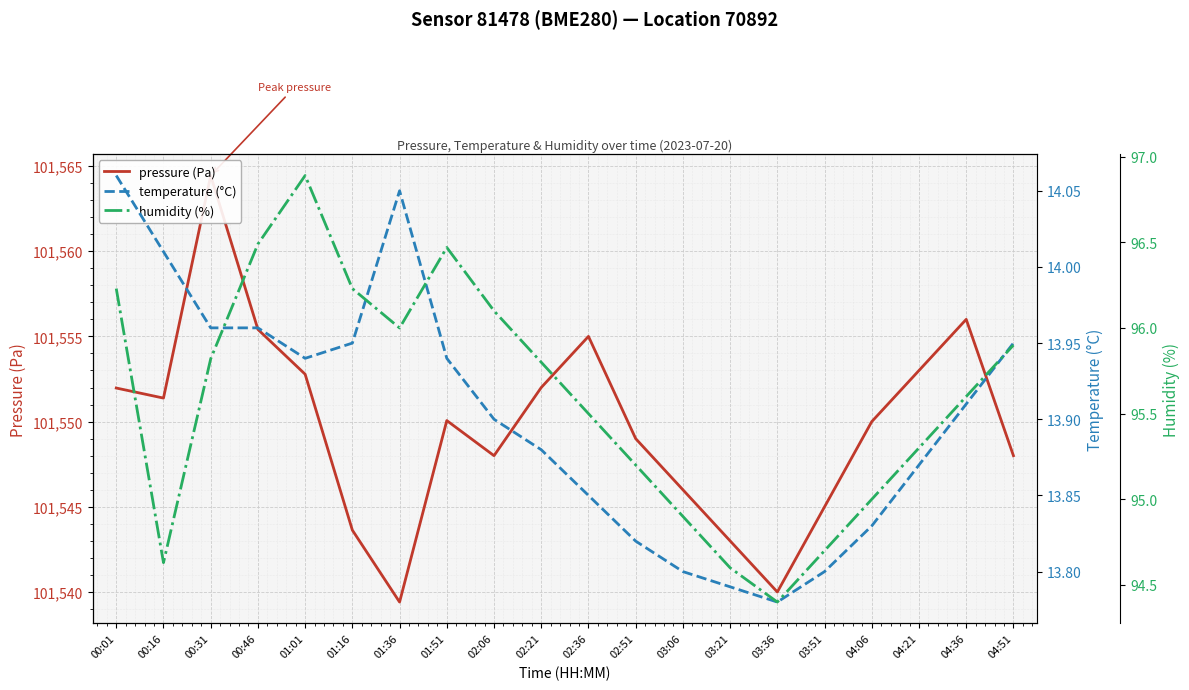

Is it true that pressure (Pa) equals 149211.4 at 02:21?

False